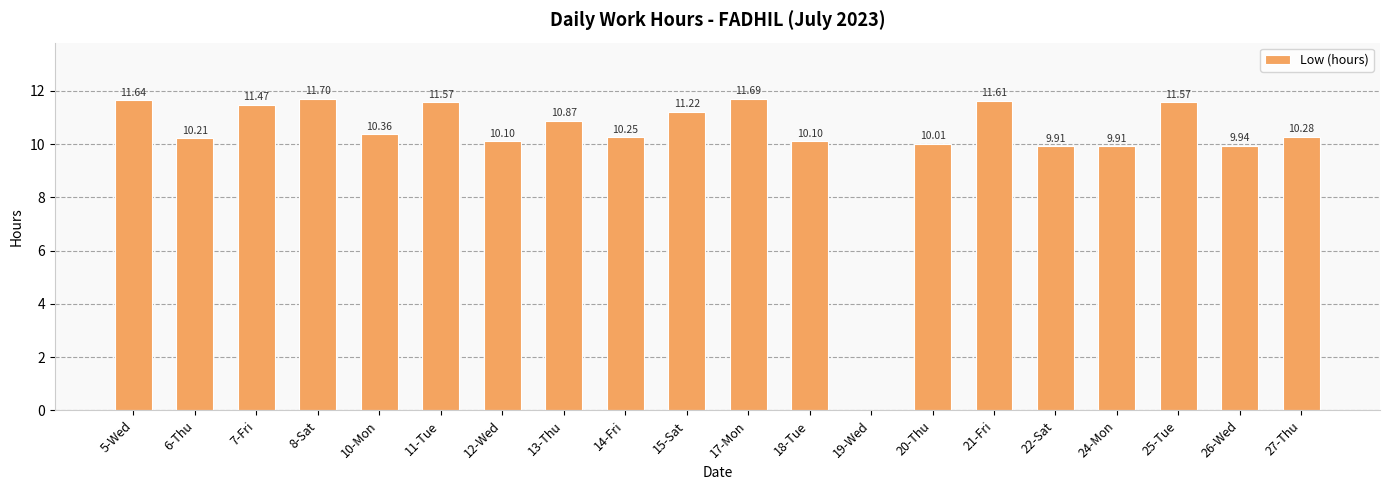

What is the ratio of the value at 10-Mon to the value at 25-Tue?

0.9